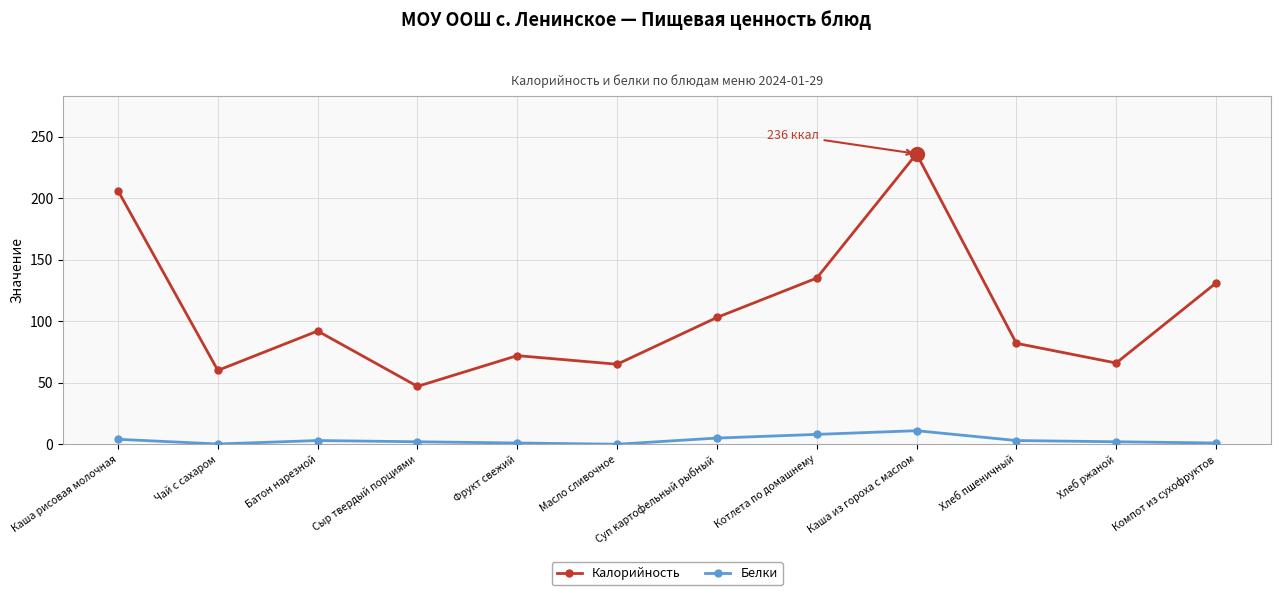

Read the Белки value at Компот из сухофруктов.

1.0